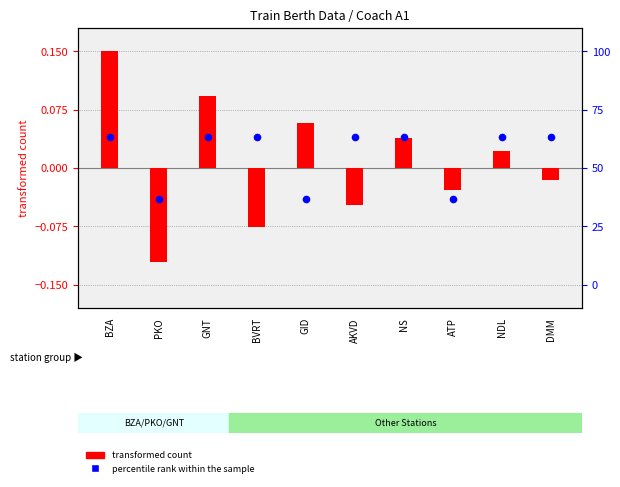

At how many categories does at least one series exceed 0?

8